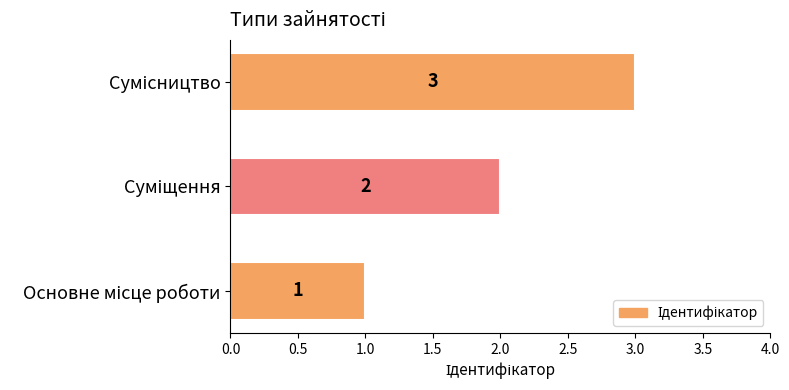

Count the values in the range 1 to 3.

3